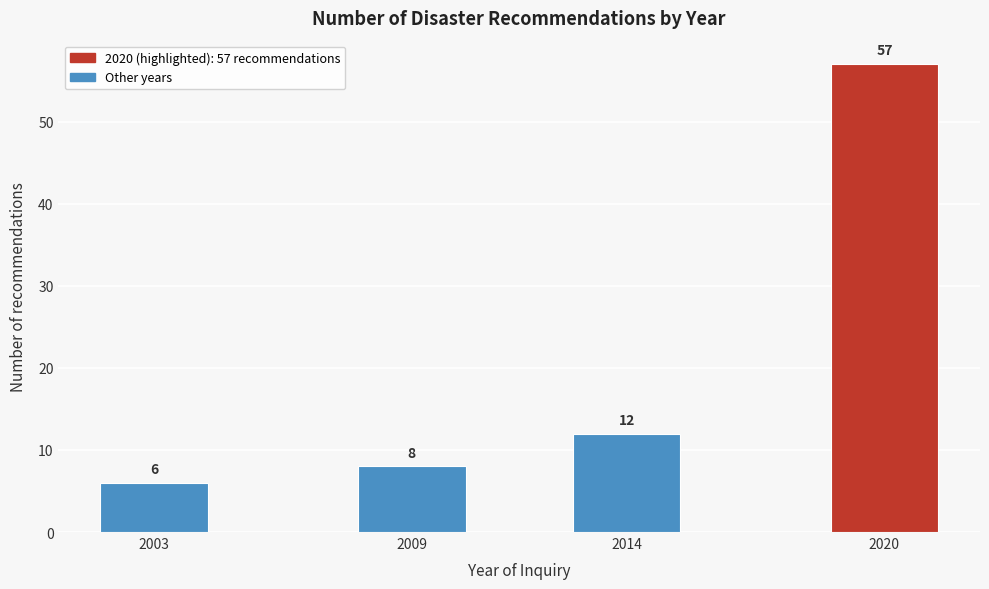

Reading left to right, what are all the values shown in this chart?

2003=6	2009=8	2014=12	2020=57